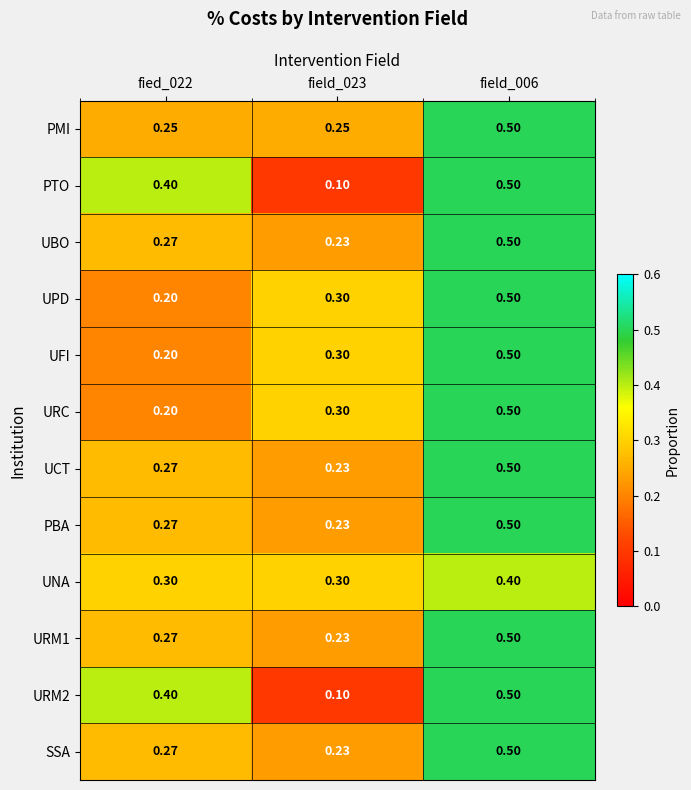

Is the value of URM2 at fied_022 greater than the value of UCT at fied_022?

Yes